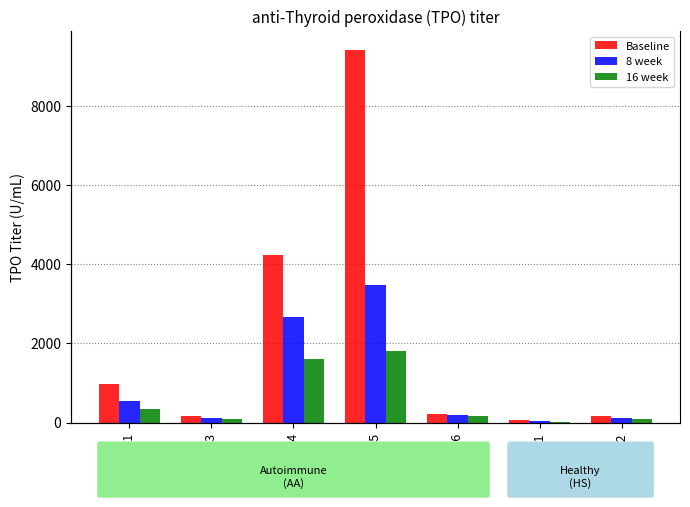

What is the average value of the Baseline series?

2177